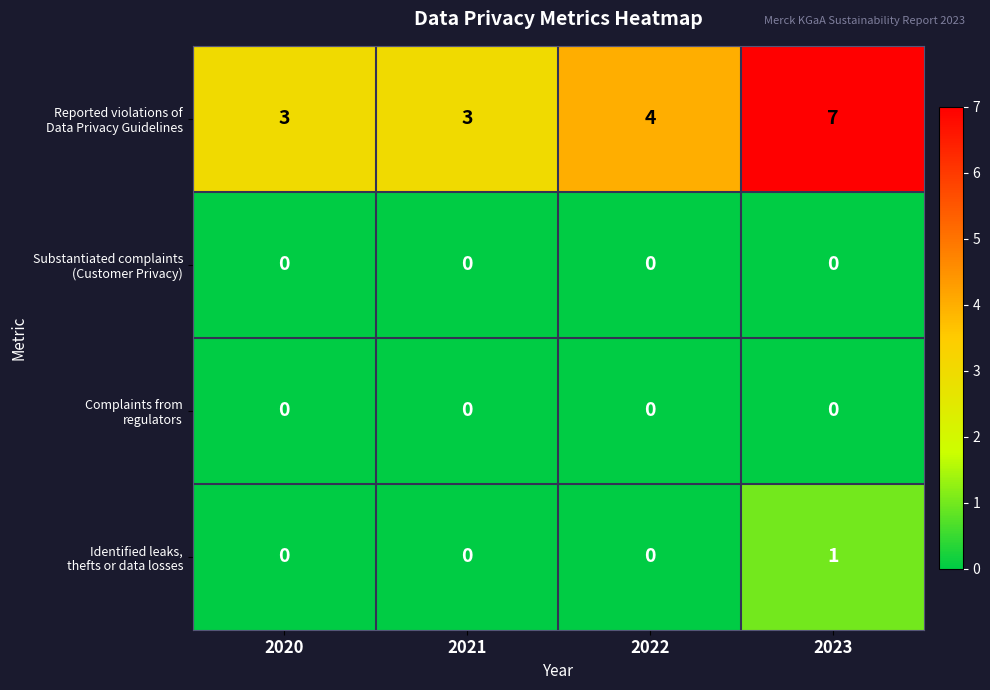

Count the number of data series in this chart.

4